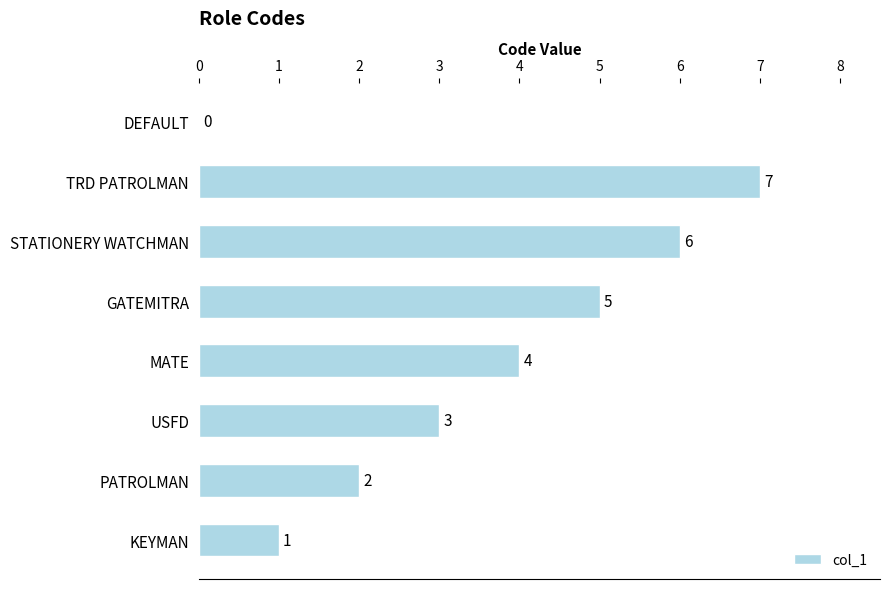

How many values are between 2 and 6?

5